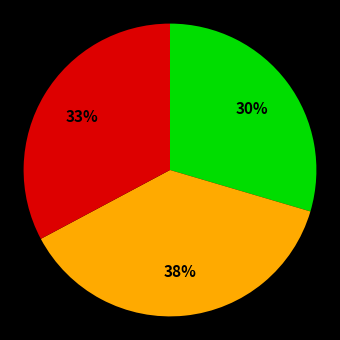

Does any single category account for the majority?

No